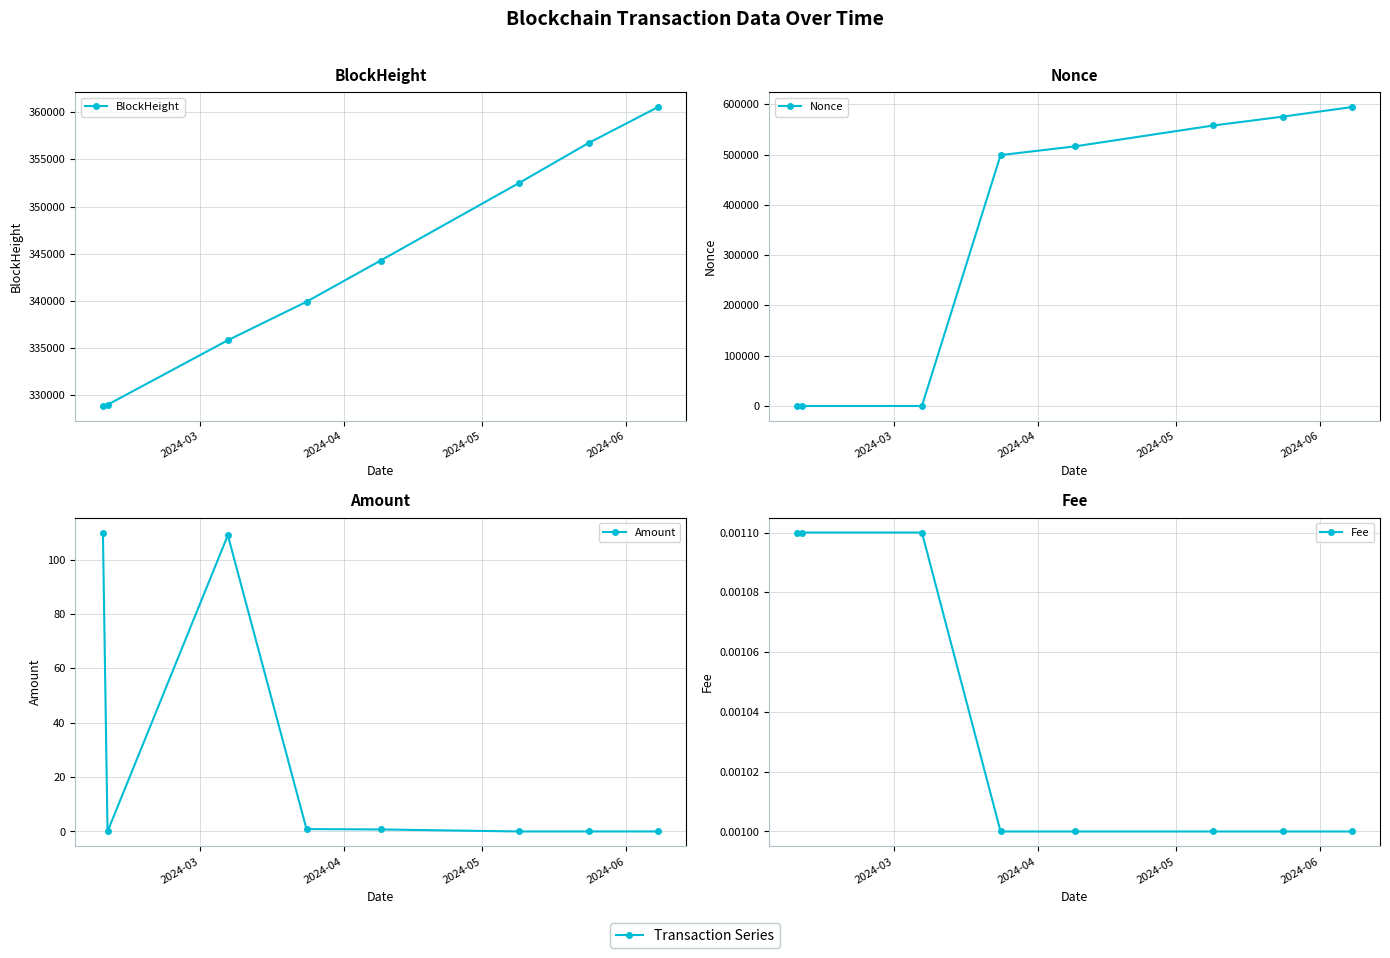

How many values in the Nonce series exceed 516268?

3